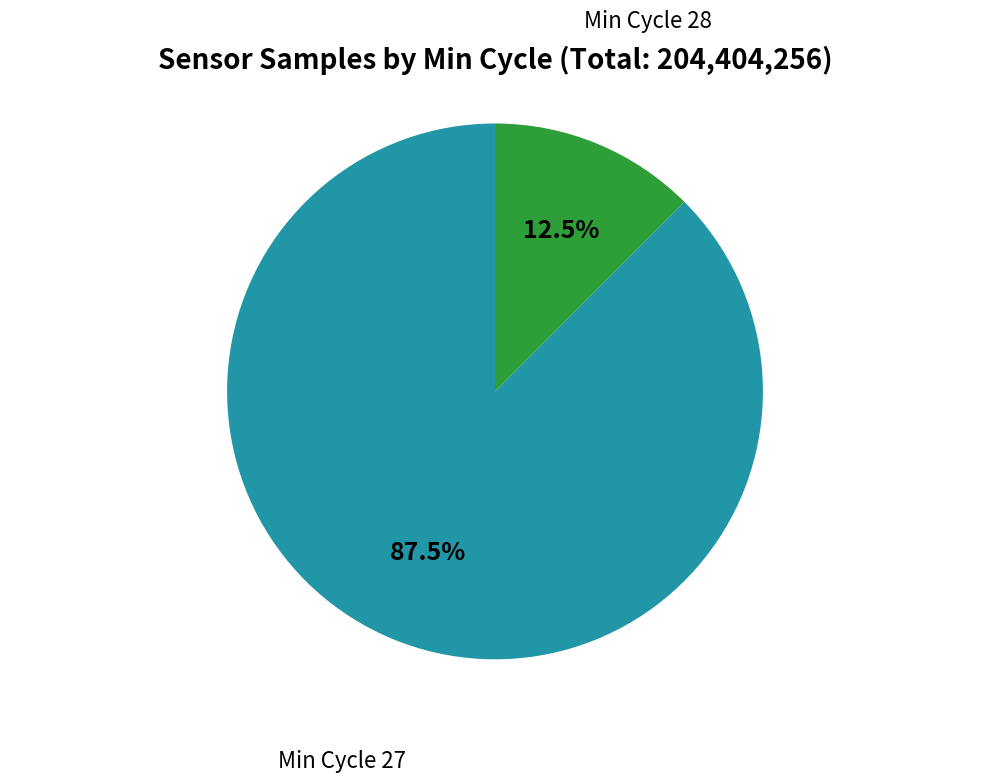

To the nearest percent, what is the average slice percentage?

50%